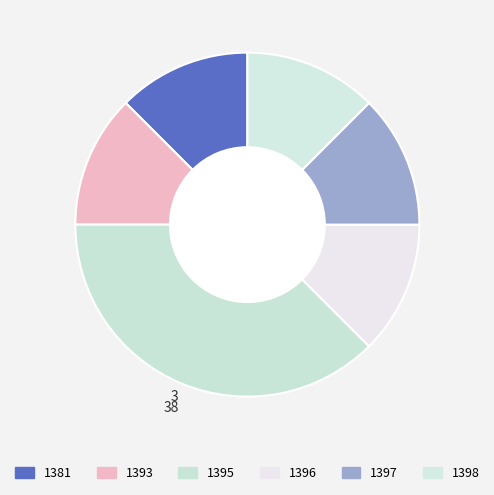

Which category has the smallest portion of the pie?

1381